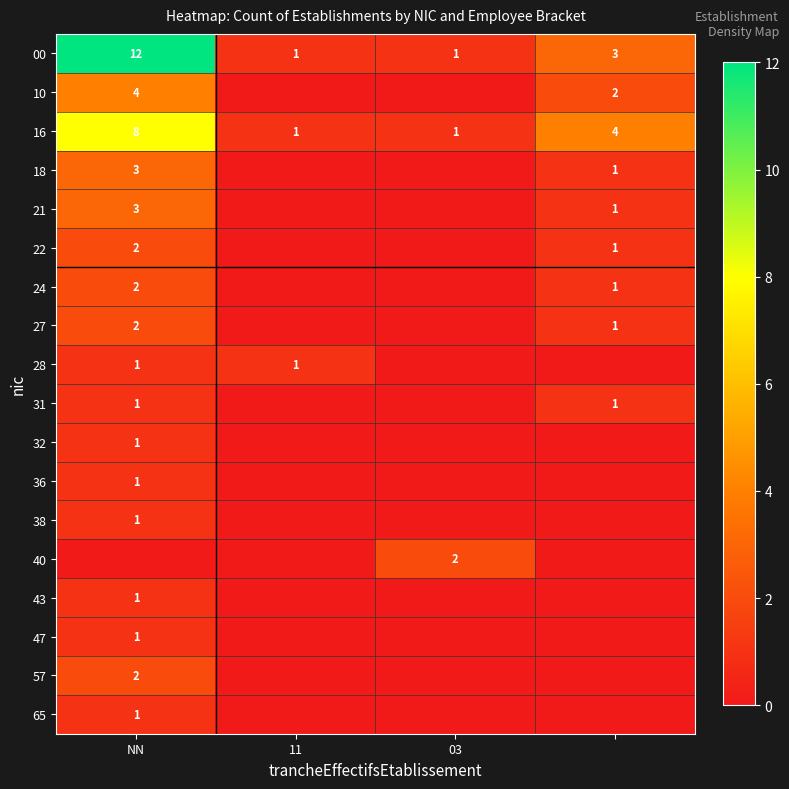

At which label does 00 first exceed 3?

NN